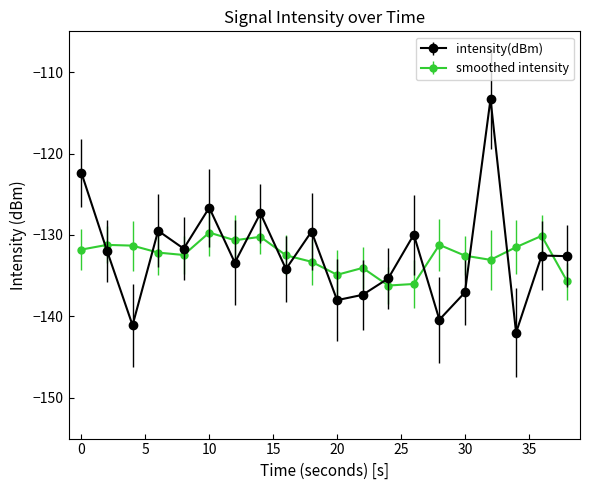

Which series has the widest spread of values?

intensity(dBm)